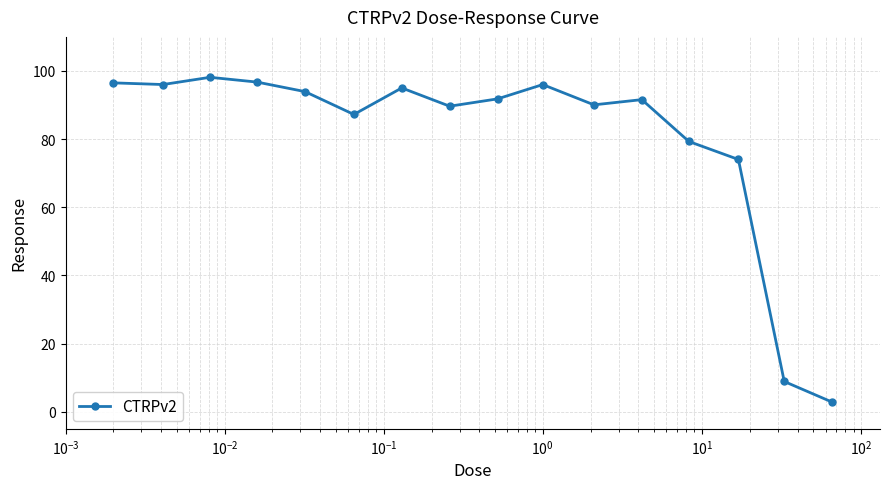

What is the value of the 13th point from the left?

79.3